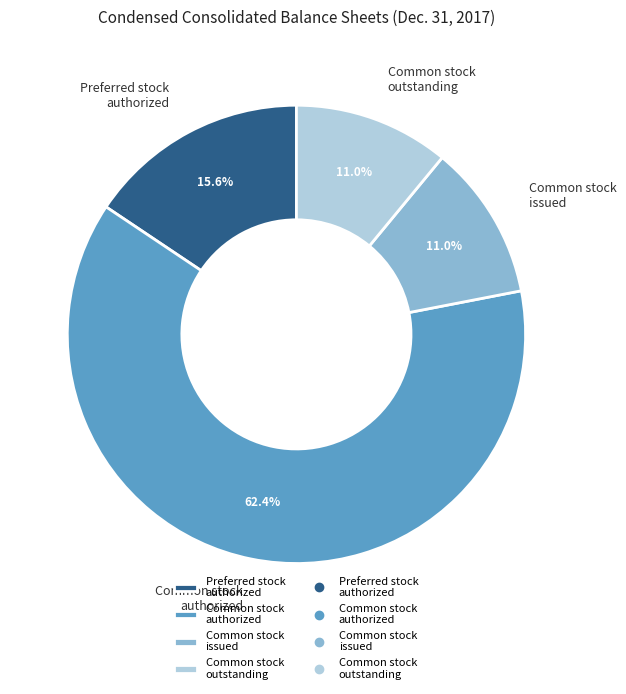

Does any single category account for the majority?

Yes